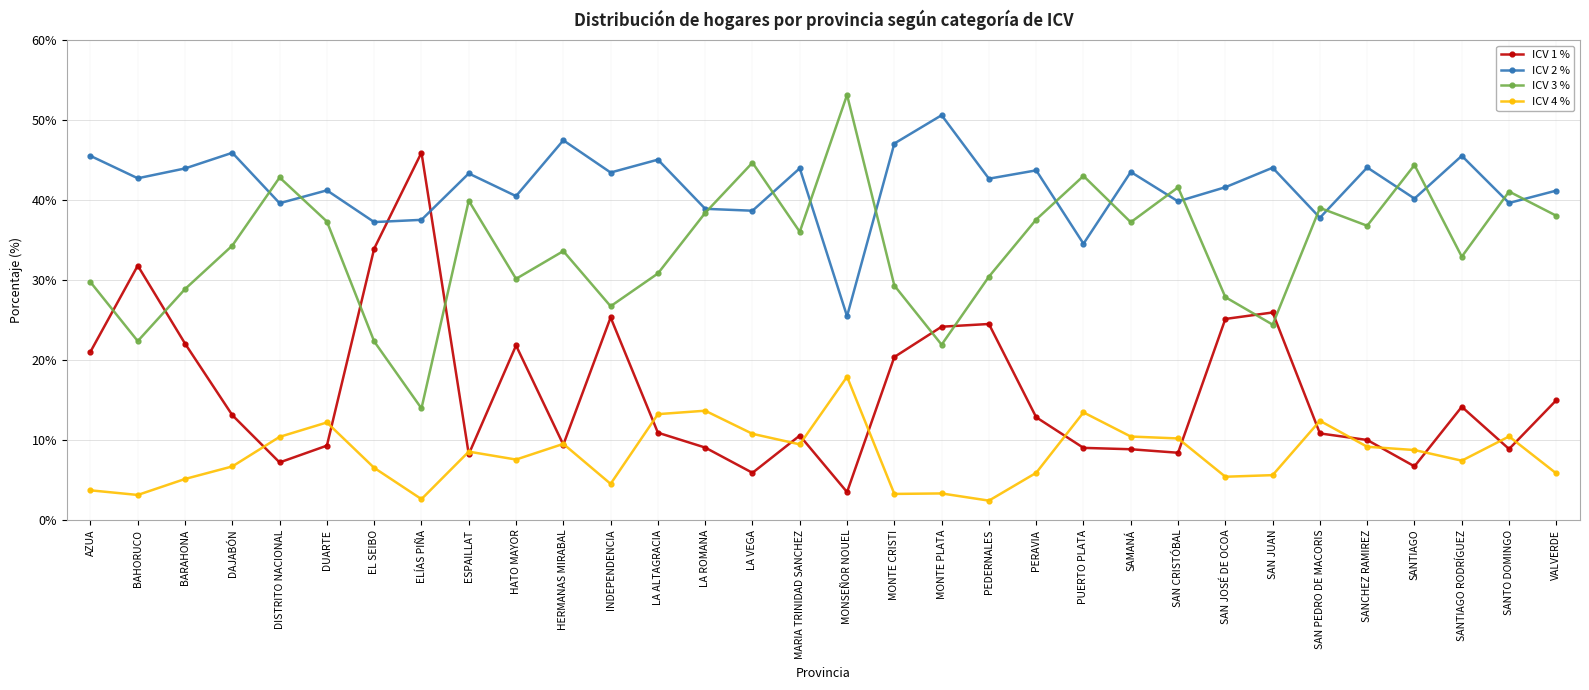

In ICV 4 %, how many points are lower than both neighbors (excluding endpoints)?

9